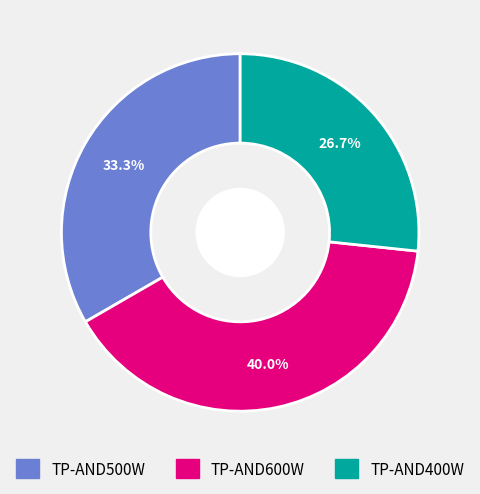

Which has a higher value, TP-AND500W or TP-AND400W?

TP-AND500W